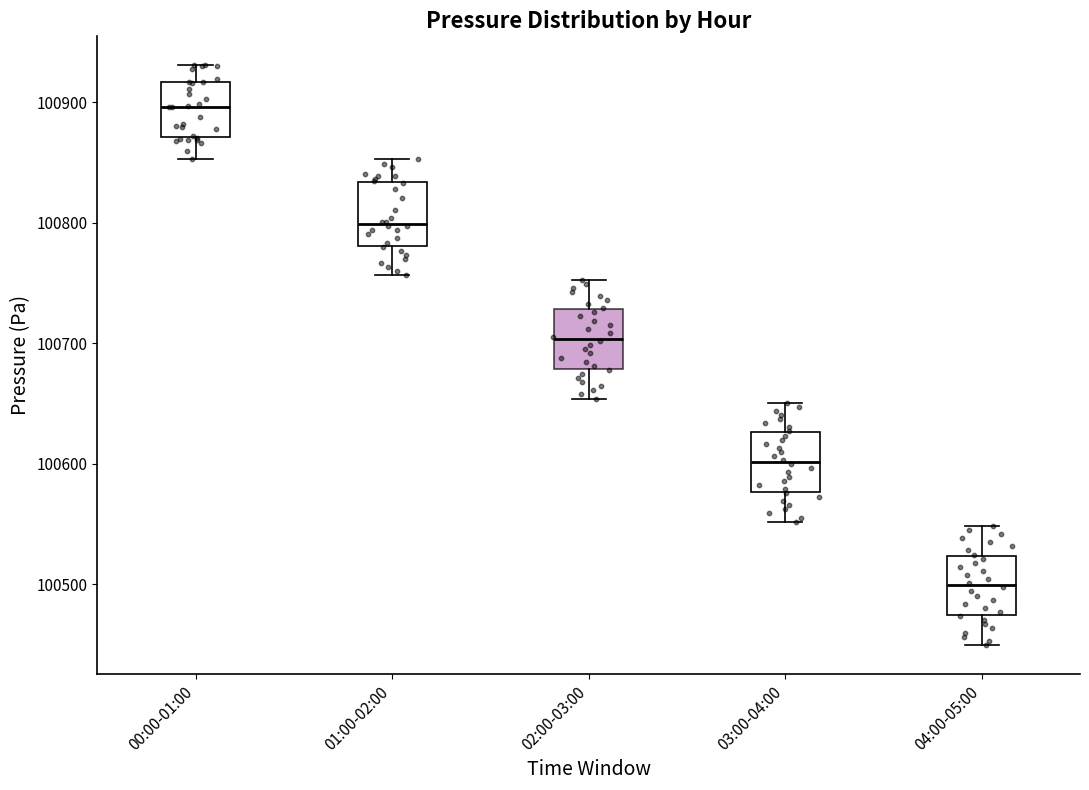

Reading left to right, read every box against the y-axis: the position of its median line, the range the box covers, and the ends of its whiskers. The values are not printed on the chart, so give them approximately, as read against the axis.

00:00-01:00: median 100900, box 100870 to 100920, whiskers 100850 to 100930
01:00-02:00: median 100800, box 100780 to 100830, whiskers 100760 to 100850
02:00-03:00: median 100700, box 100680 to 100730, whiskers 100650 to 100750
03:00-04:00: median 100600, box 100580 to 100630, whiskers 100550 to 100650
04:00-05:00: median 100500, box 100470 to 100520, whiskers 100450 to 100550